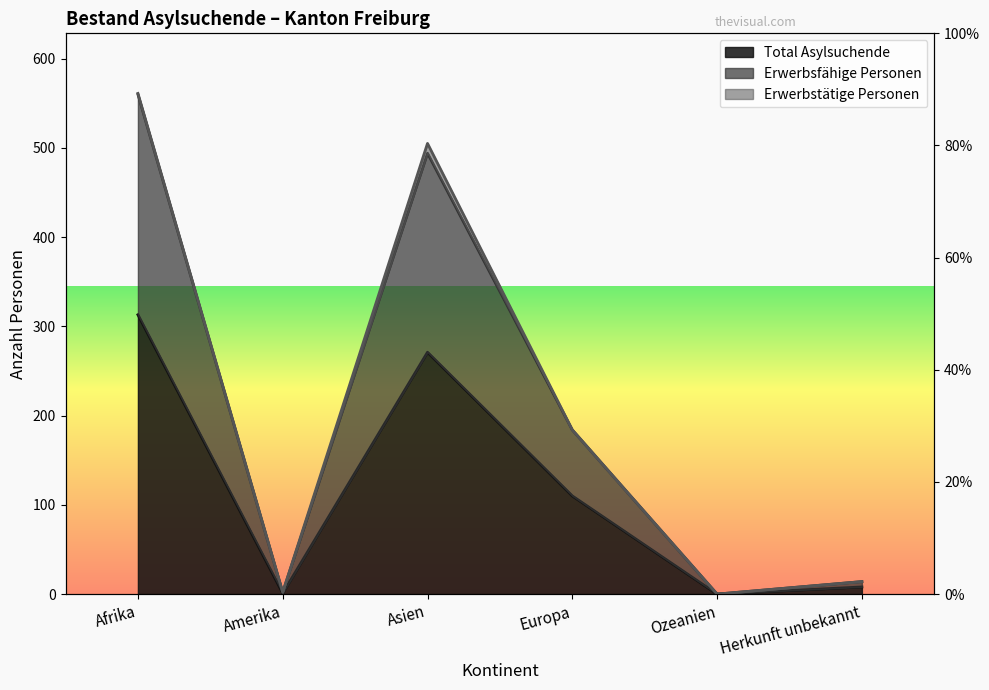

What is the difference between the second highest and second lowest values in the Total Asylsuchende series?

270